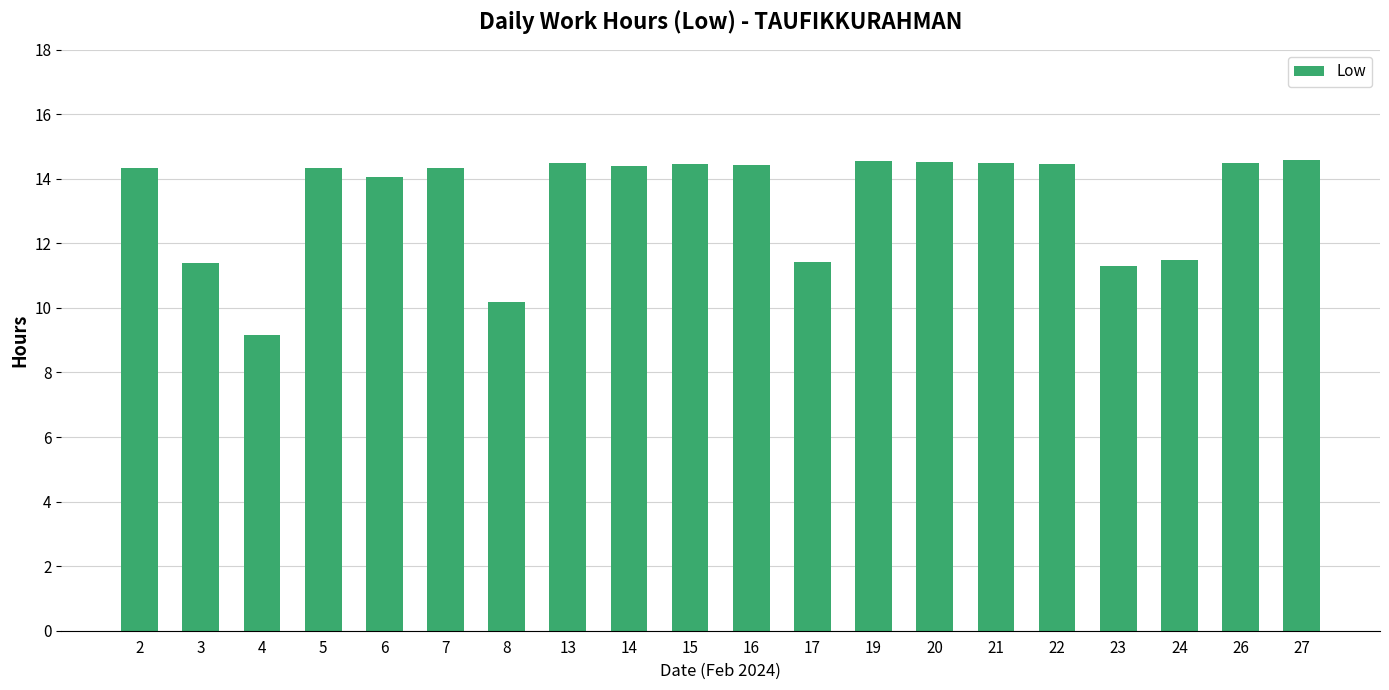

What is the sum of the values at 7 and 24?

25.8